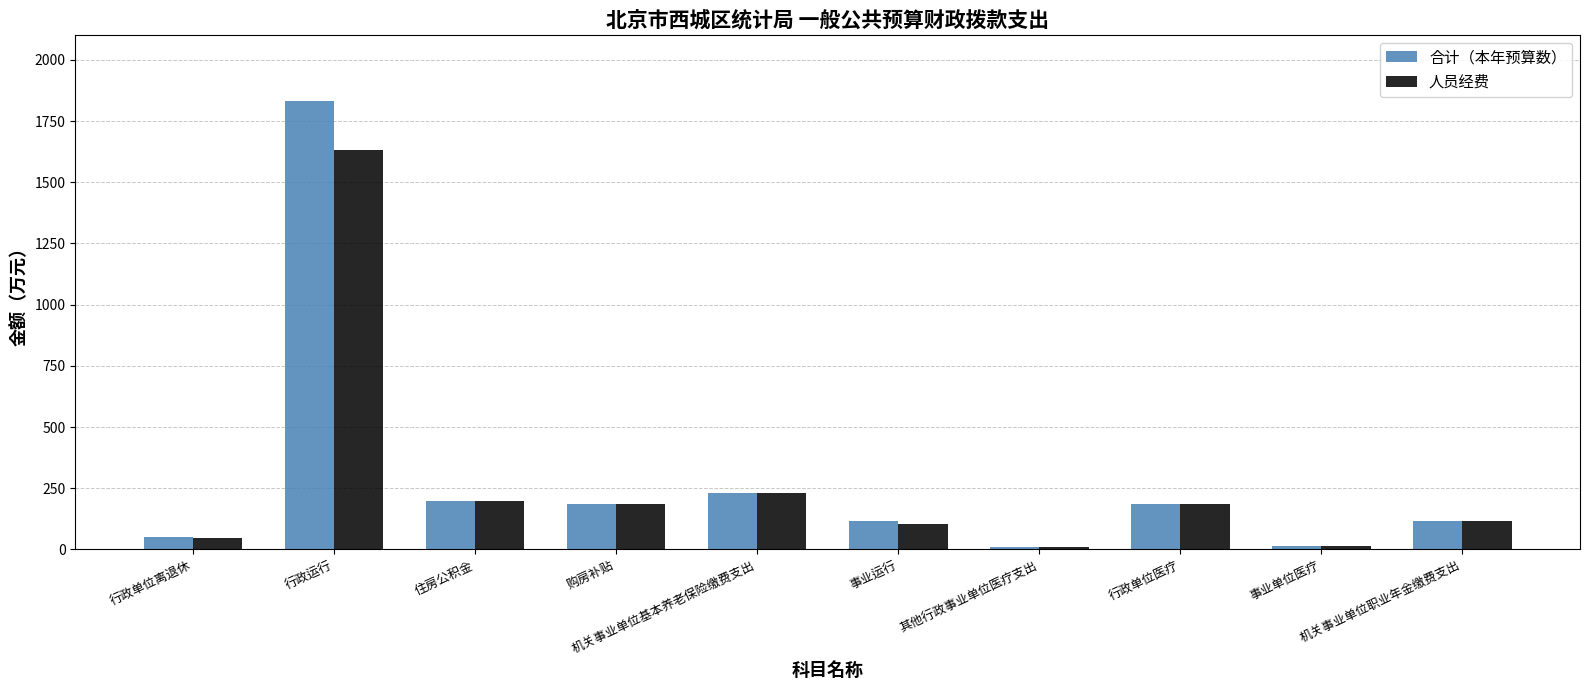

What is the sum of the 人员经费 values at 事业单位医疗 and 其他行政事业单位医疗支出?

21.3